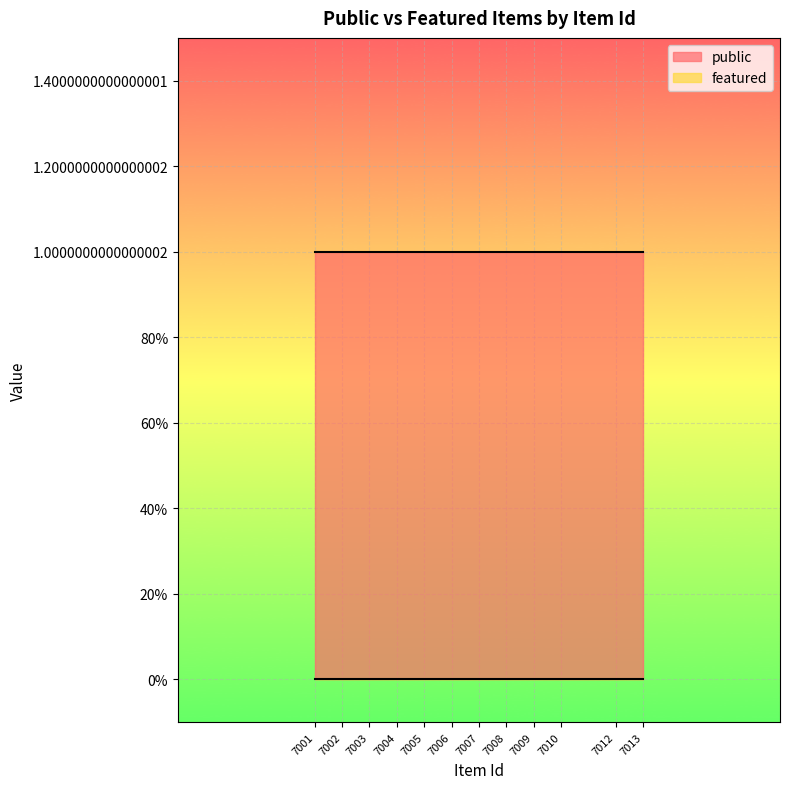

What are all the series names shown in the legend?

public, featured